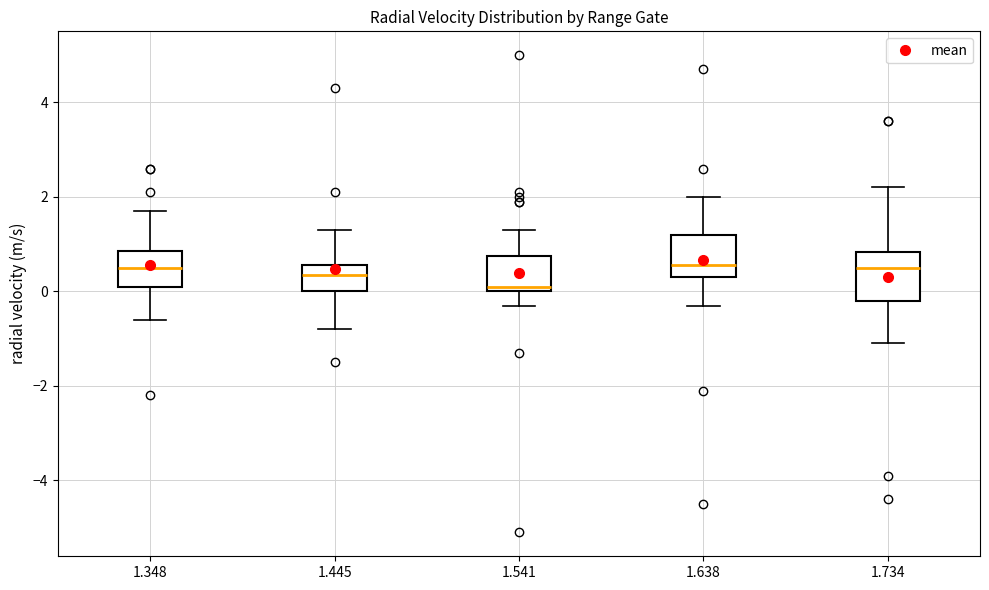

Reading left to right, transcribe this box plot: for each box, give where its median line is, the range the box spans, and where its two whiskers end, as read against the y-axis. The values are not printed on the chart, so give them approximately, as read against the axis.

1.348: median 0.6, box 0.2 to 0.8, whiskers -0.6 to 1.8
1.445: median 0.4, box 0.0 to 0.6, whiskers -0.8 to 1.4
1.541: median 0.2, box 0.0 to 0.8, whiskers -0.2 to 1.4
1.638: median 0.6, box 0.4 to 1.2, whiskers -0.2 to 2.0
1.734: median 0.6, box -0.2 to 0.8, whiskers -1.0 to 2.2